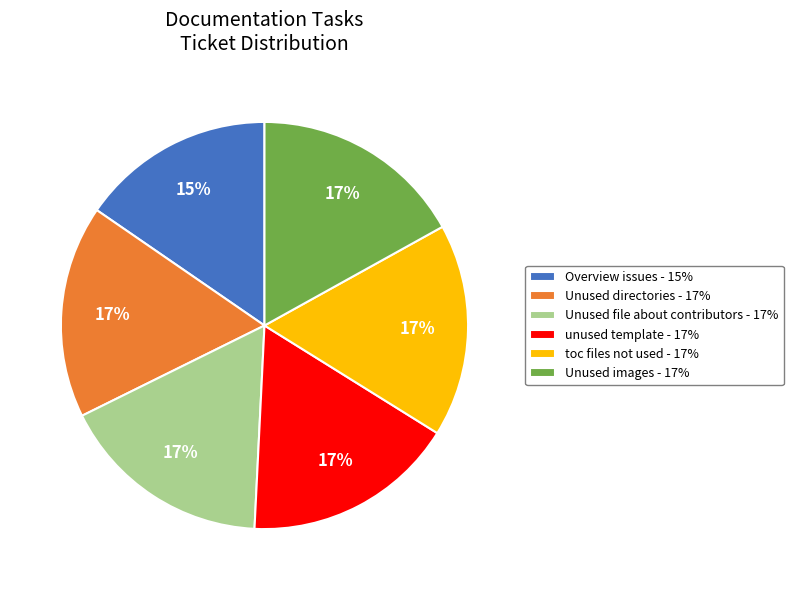

How many segments does this pie chart have?

6